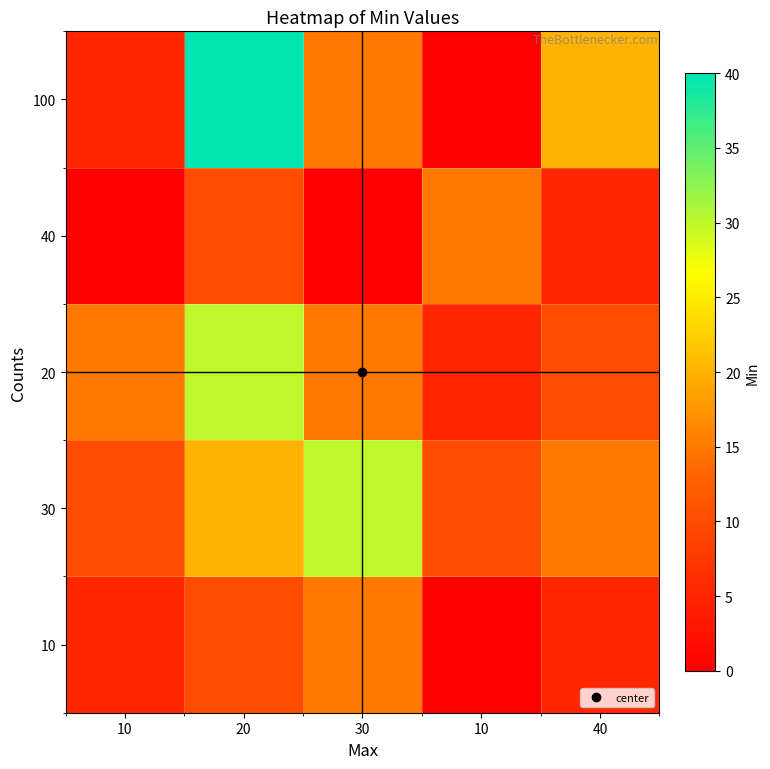

Reading left to right, what are all the values shown in this chart?

10: 10=5	20=10	30=15	10=0	40=5
30: 10=10	20=20	30=30	10=10	40=15
20: 10=15	20=30	30=15	10=5	40=10
40: 10=0	20=10	30=0	10=15	40=5
100: 10=5	20=40	30=15	10=0	40=20